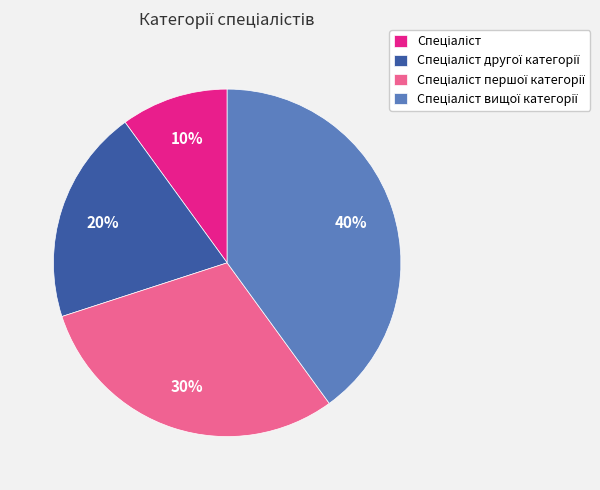

To the nearest percent, what is the difference between the largest and smallest slice percentages?

30%